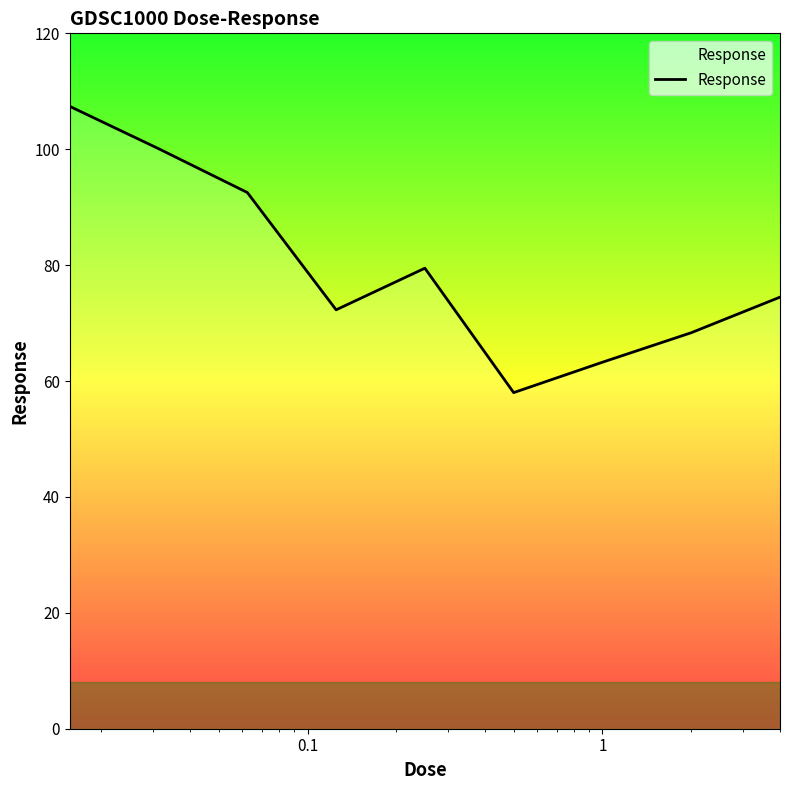

What is the smallest value displayed?

58.0